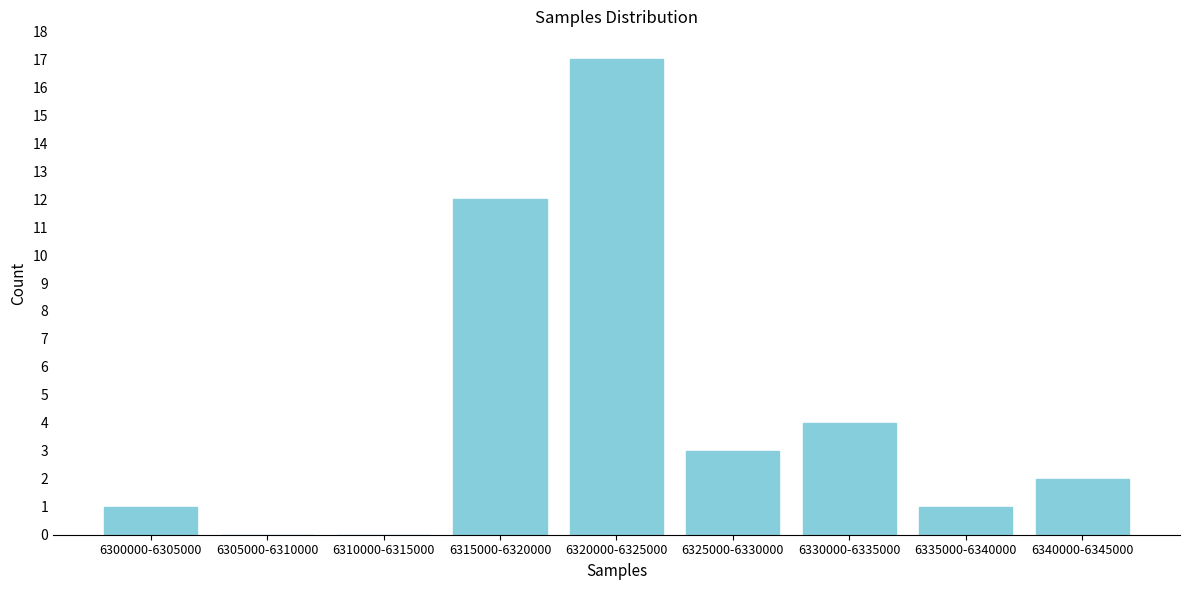

Reading left to right, list all the values displayed in this chart.

6300000-6305000=1	6305000-6310000=0	6310000-6315000=0	6315000-6320000=12	6320000-6325000=17	6325000-6330000=3	6330000-6335000=4	6335000-6340000=1	6340000-6345000=2